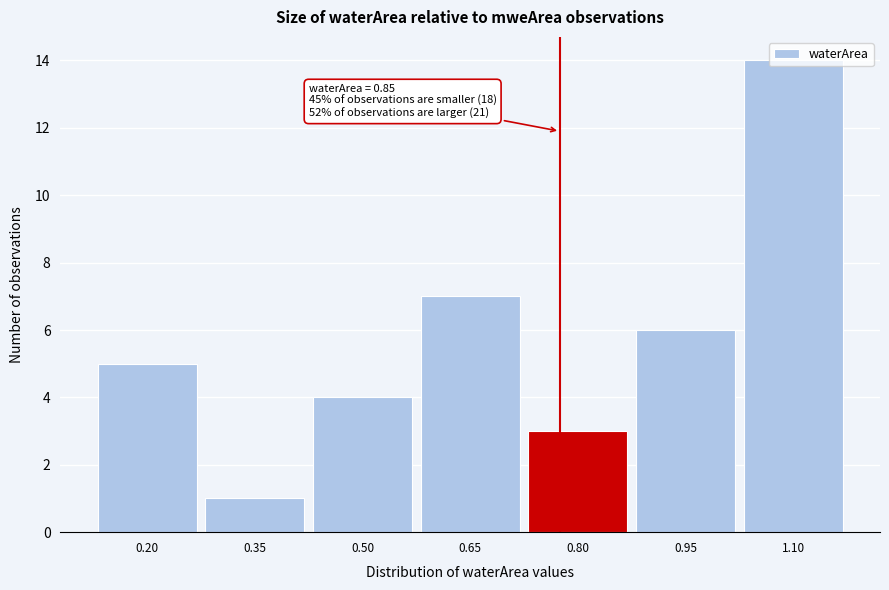

What is the ratio of the value at 0.80 to the value at 0.35?

3.0